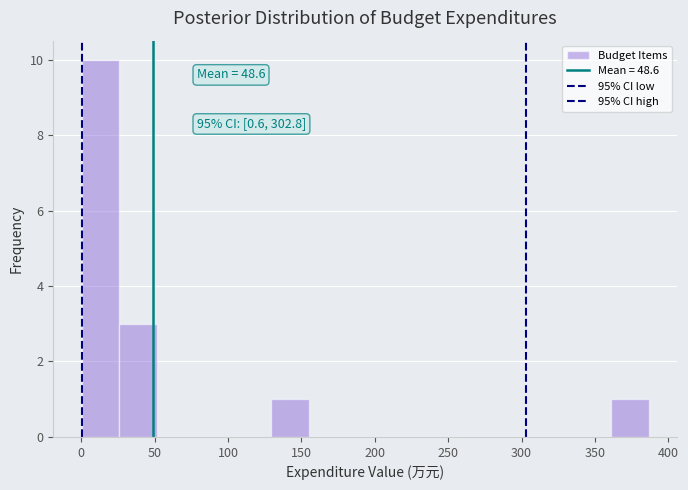

Over which range of the x-axis is the bar tallest?

0 to 25